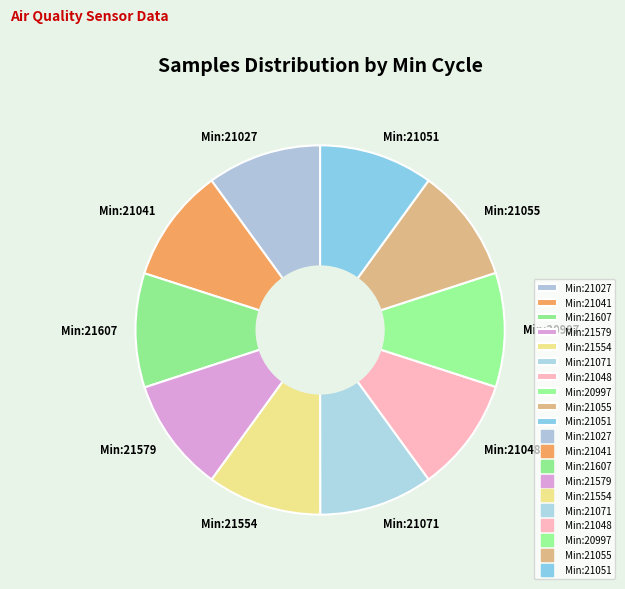

The Min:21051 slice represents 10% of the pie. True or false?

True